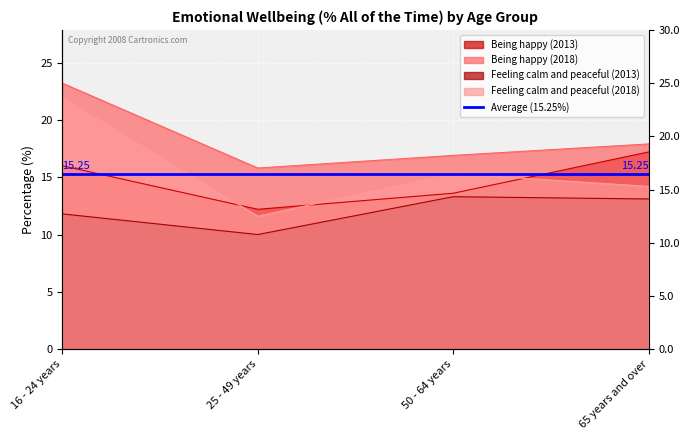

The value of Being happy (2018) at 16 - 24 years is 23.2. True or false?

True